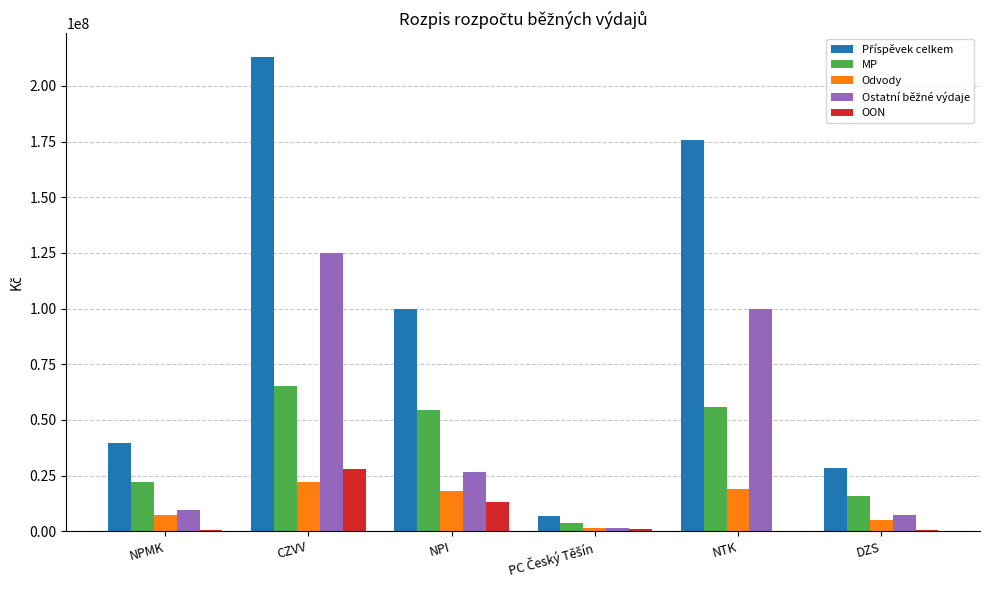

True or false: MP has a value of 65191443 at CZVV.

True